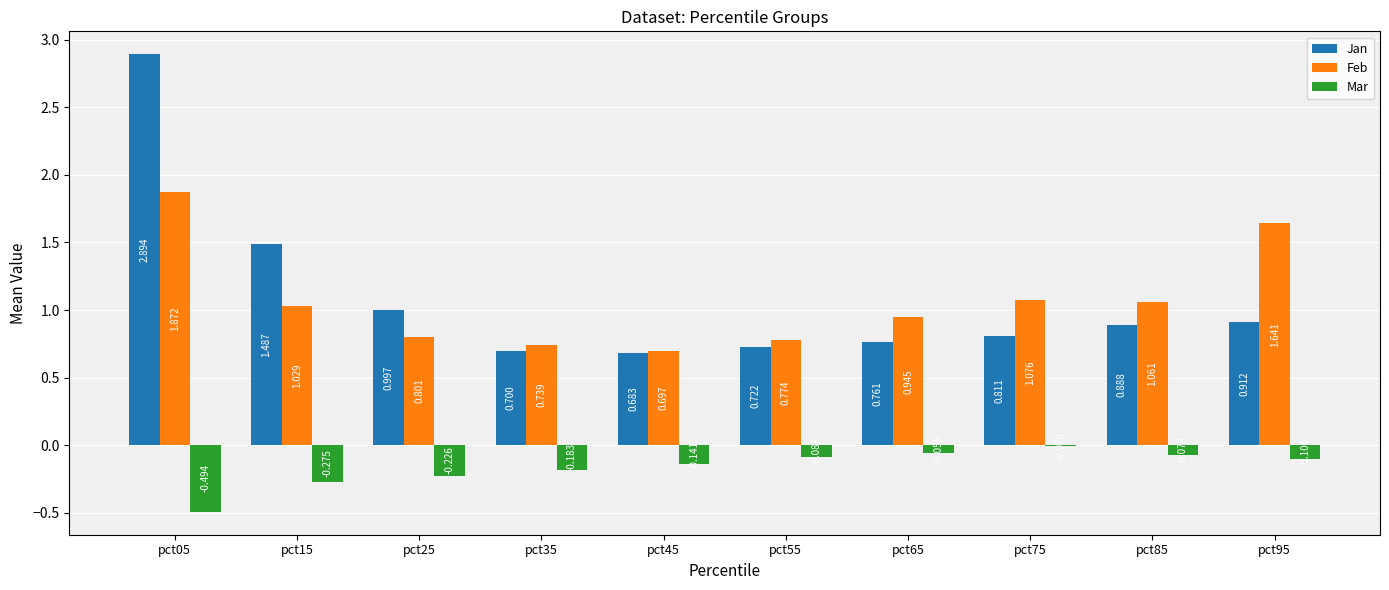

Where is Mar nearest to the value 0?

pct75